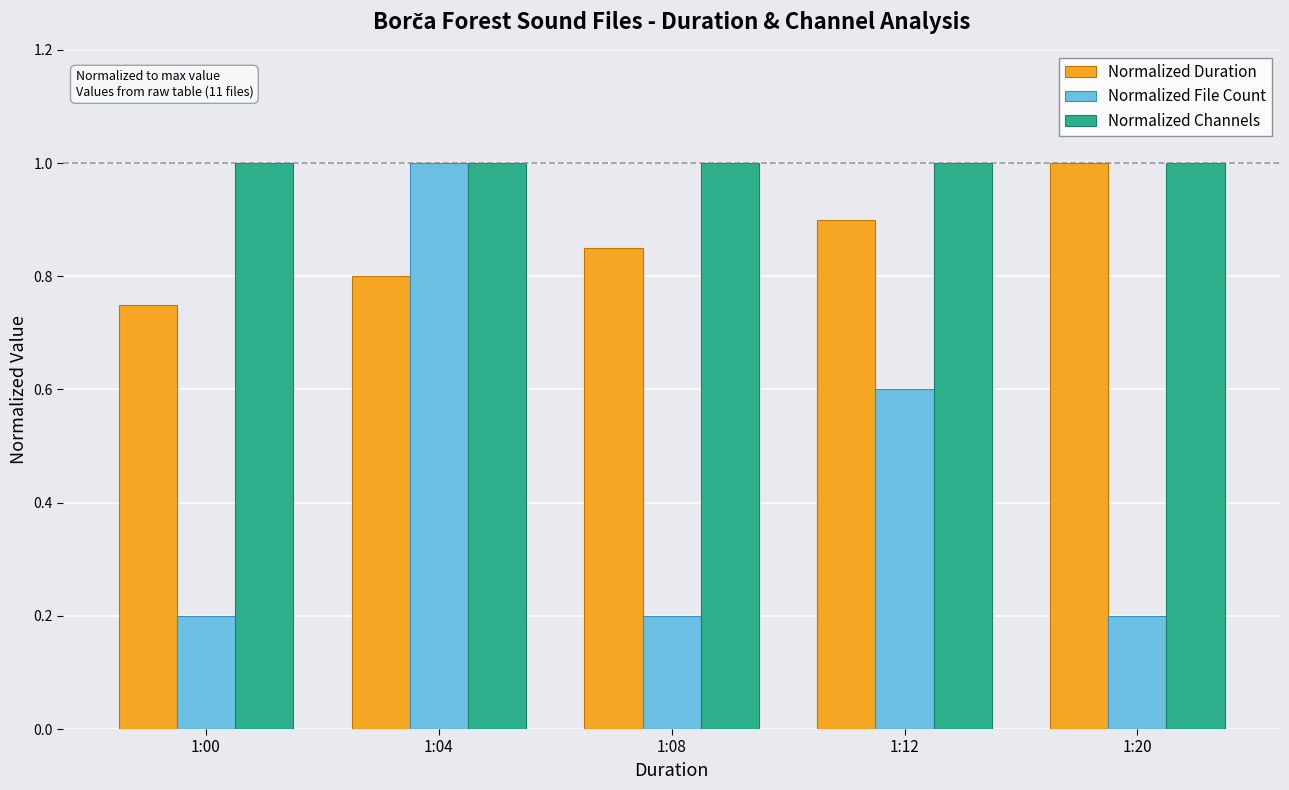

What is the highest value of the Normalized Duration series?

1.0